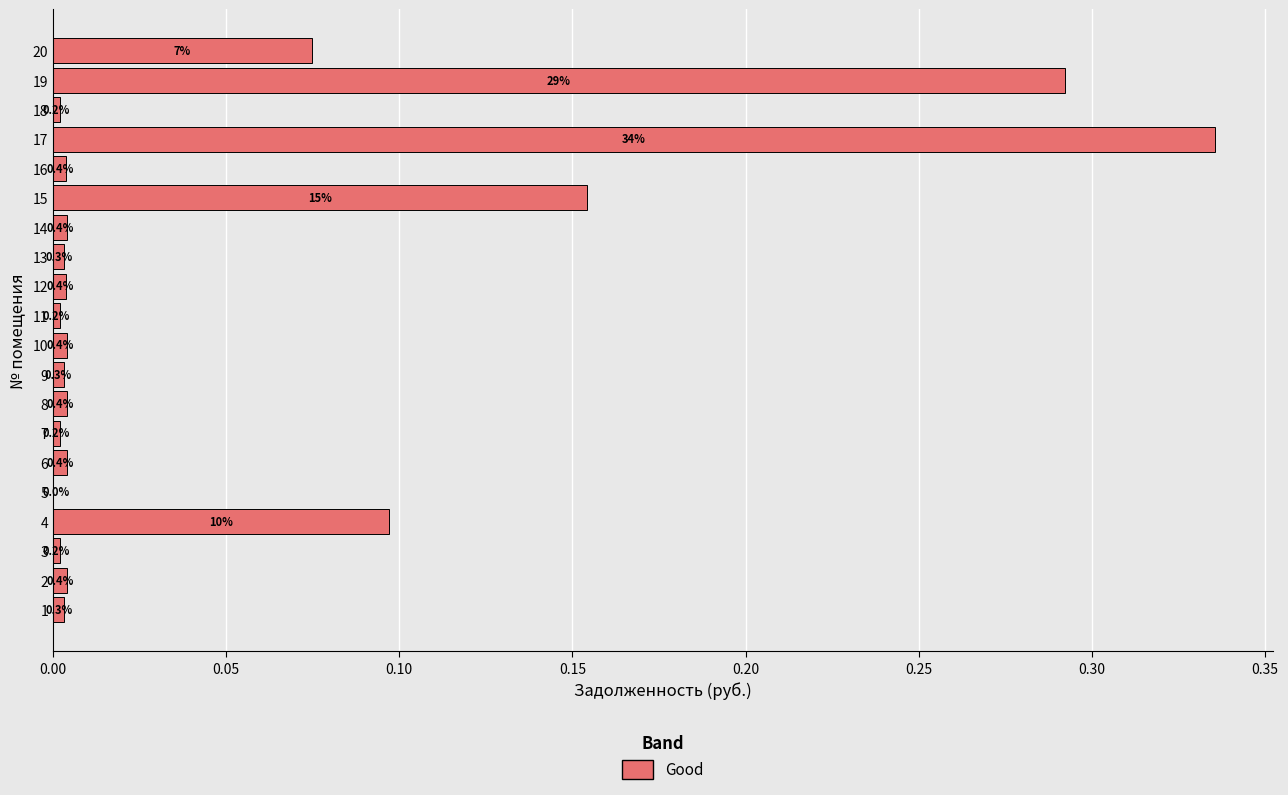

True or false: the data shows 0.4 at 18.

False